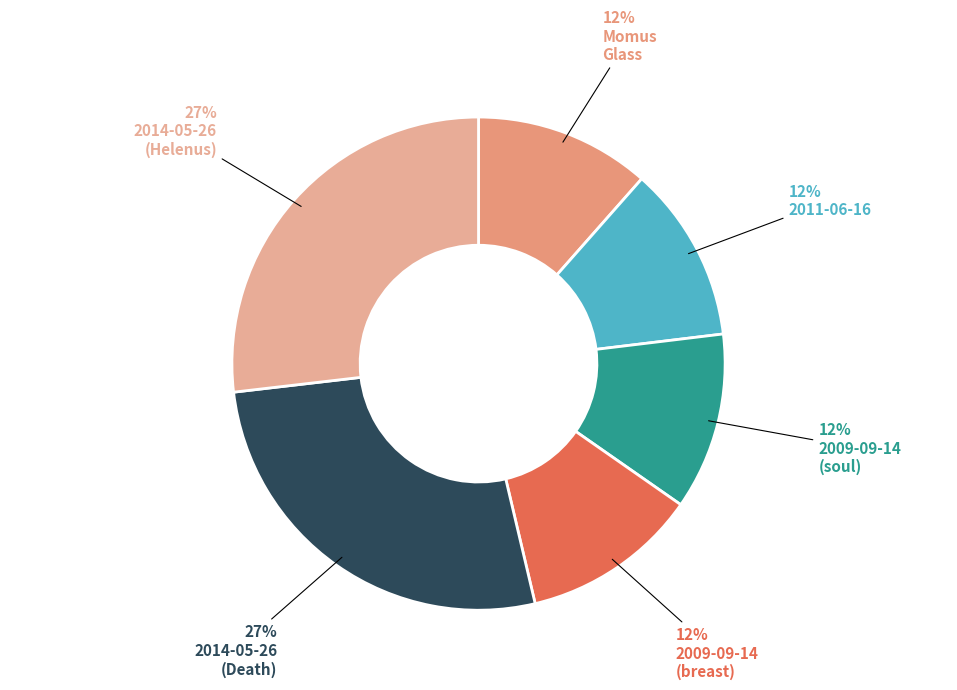

How many slices are in this pie chart?

6